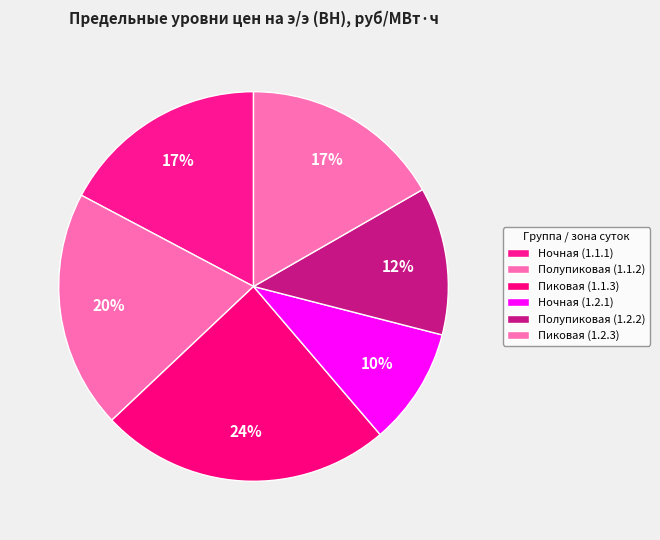

To the nearest percent, what is the difference between the Полупиковая (1.2.2) and Пиковая (1.1.3) slice percentages?

12%